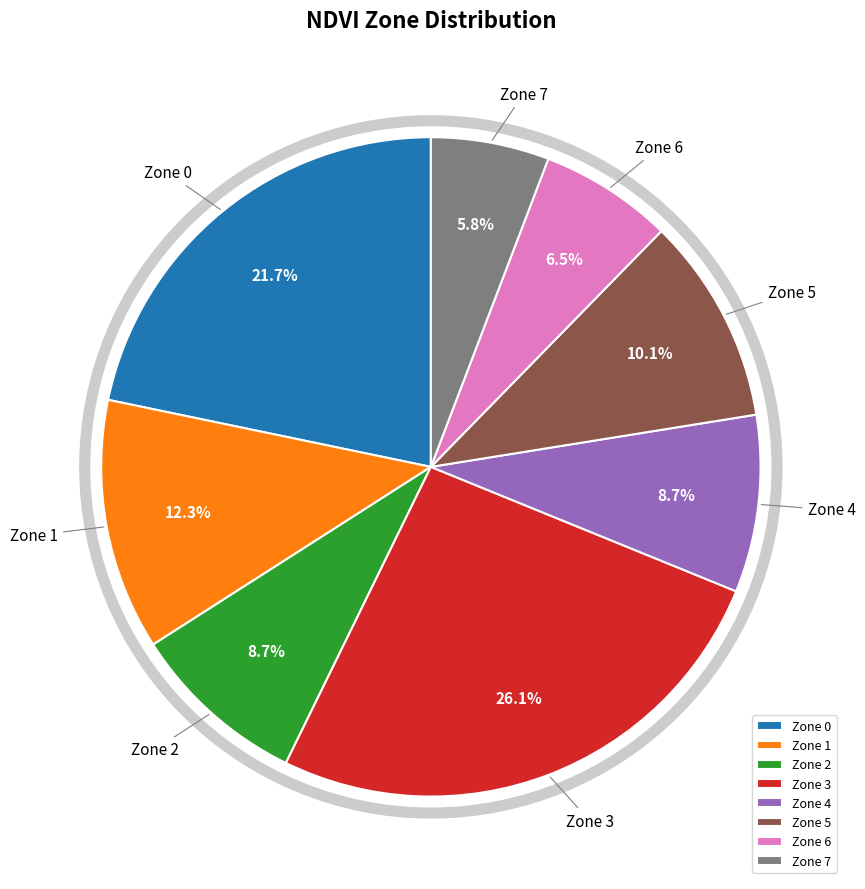

Which slice is the smallest?

Zone 7